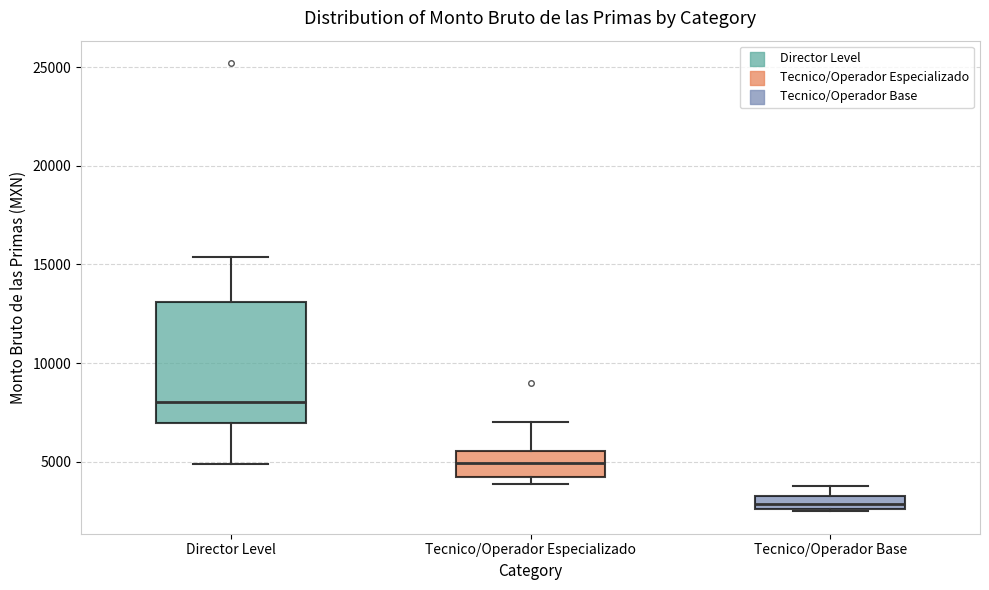

Comparing the boxes themselves (not the whiskers), which one is the tallest?

Director Level